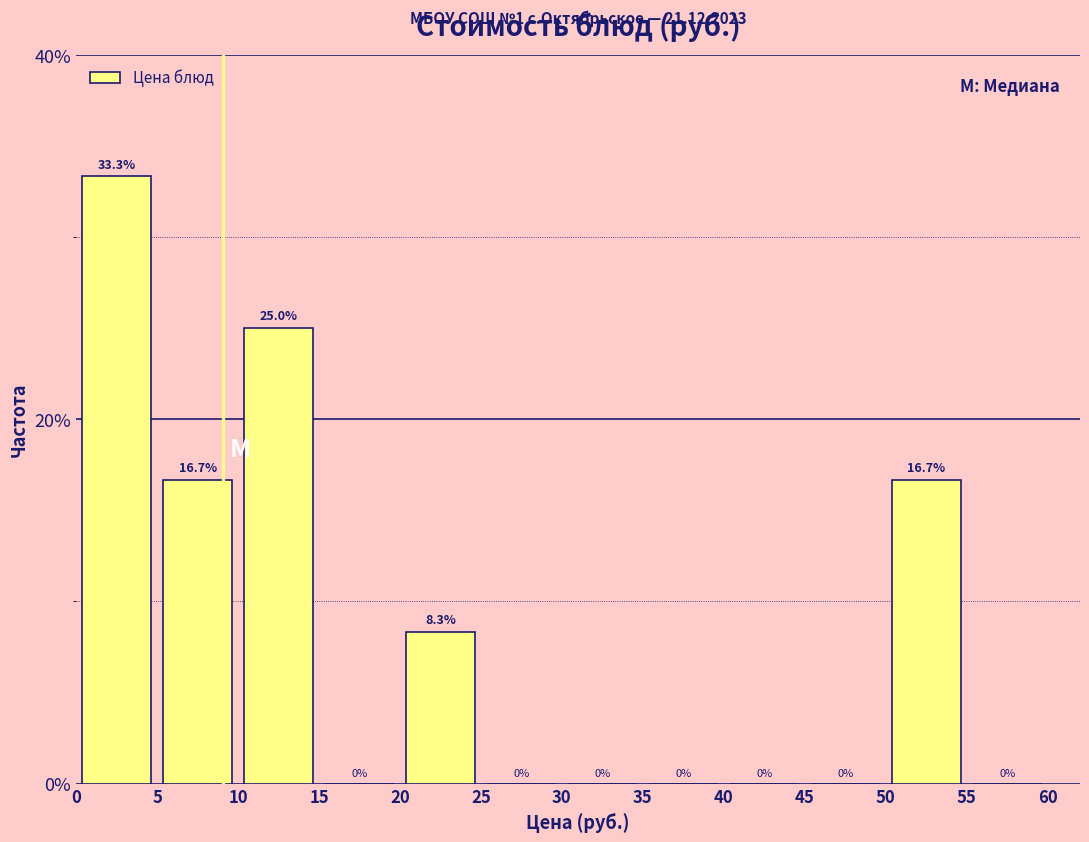

Over which range of the x-axis is the bar tallest?

0 to 5